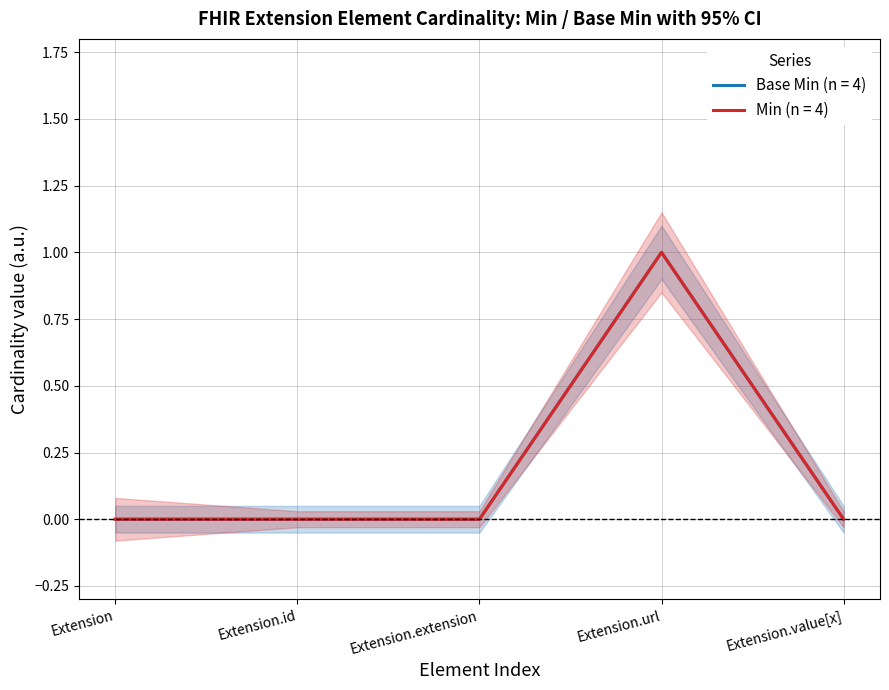

The value of Min at Extension.url is 1. True or false?

True